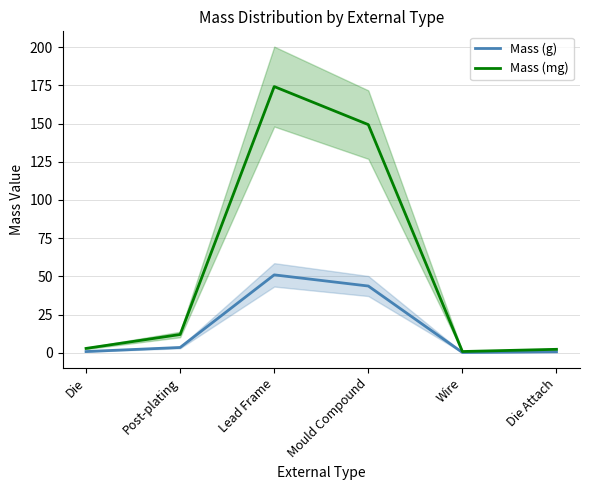

Which series has the largest total across all categories?

Mass (mg)